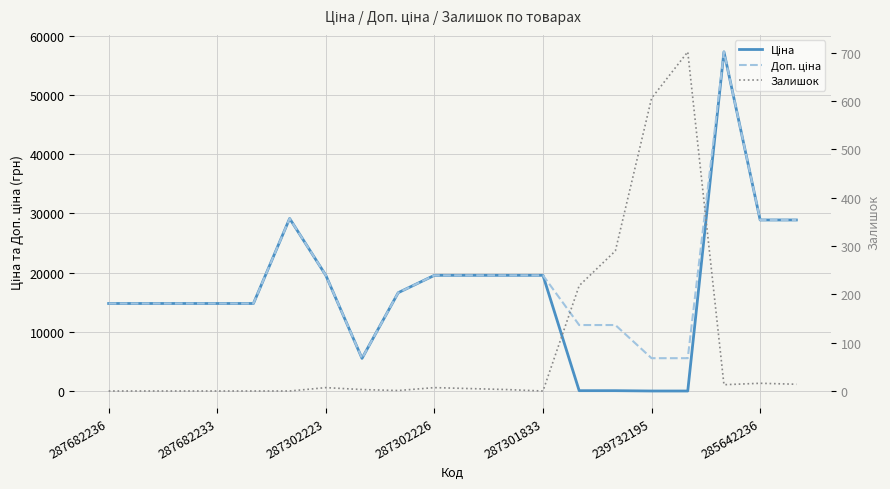

List the series in order of their peak value, lowest first.

Залишок, Ціна, Доп. ціна